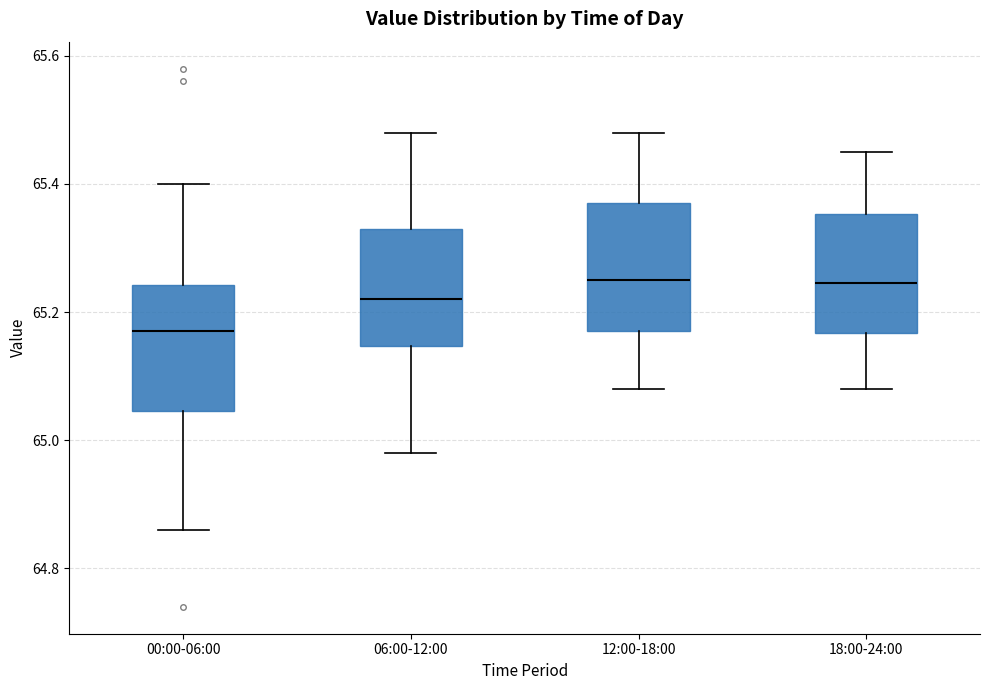

Where is the lower edge of the box for 18:00-24:00 on the y-axis? The values are not printed on the chart, so give them approximately, as read against the axis.

65.16